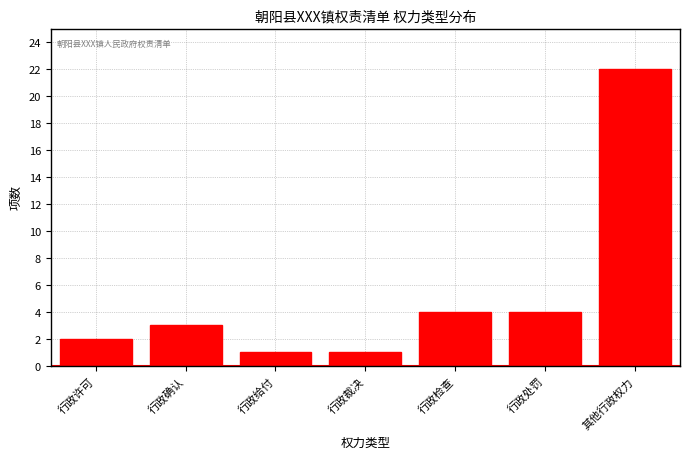

Reading left to right, transcribe all the data shown in this chart.

行政许可=2	行政确认=3	行政给付=1	行政裁决=1	行政检查=4	行政处罚=4	其他行政权力=22